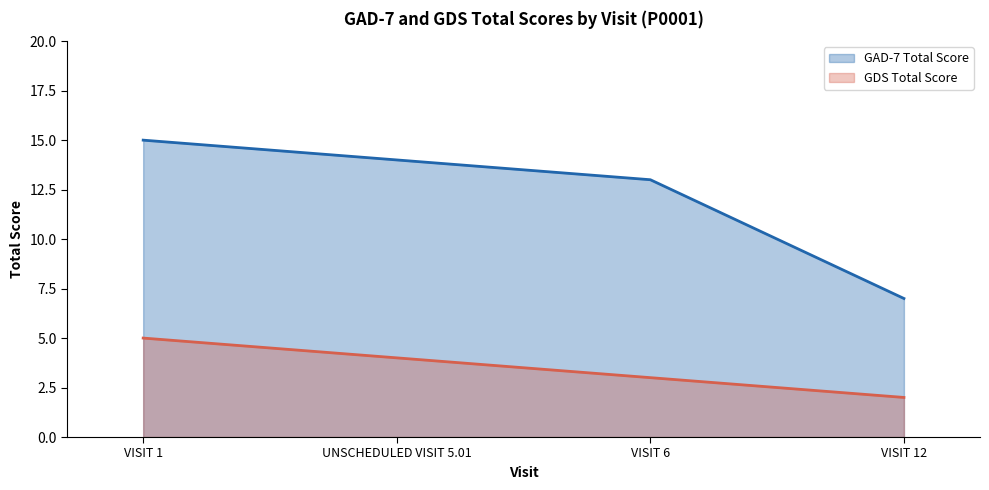

How many GAD-7 Total Score values are between 13 and 15?

3